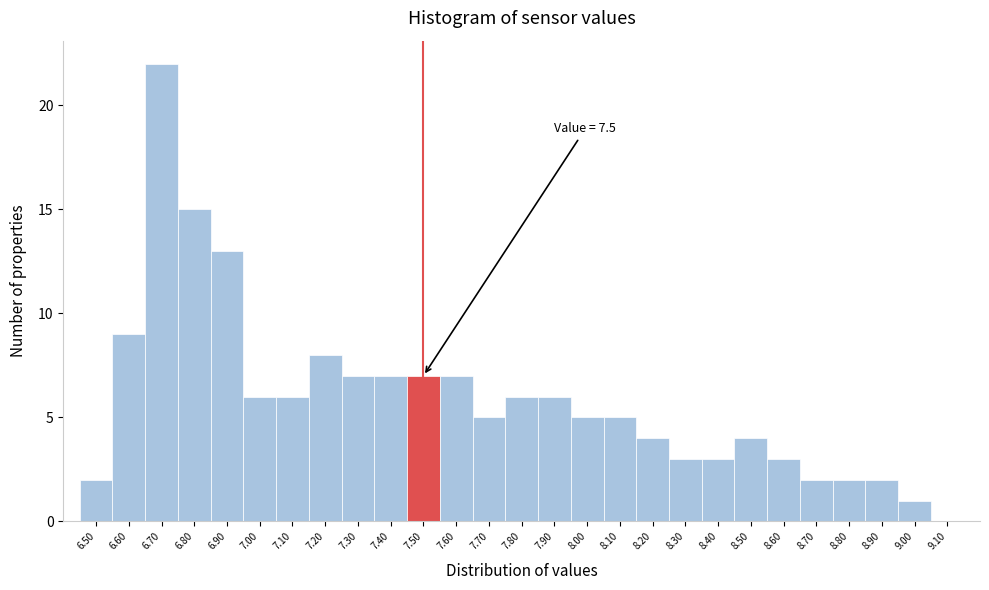

Over which range of the x-axis is the bar tallest?

6.65 to 6.75